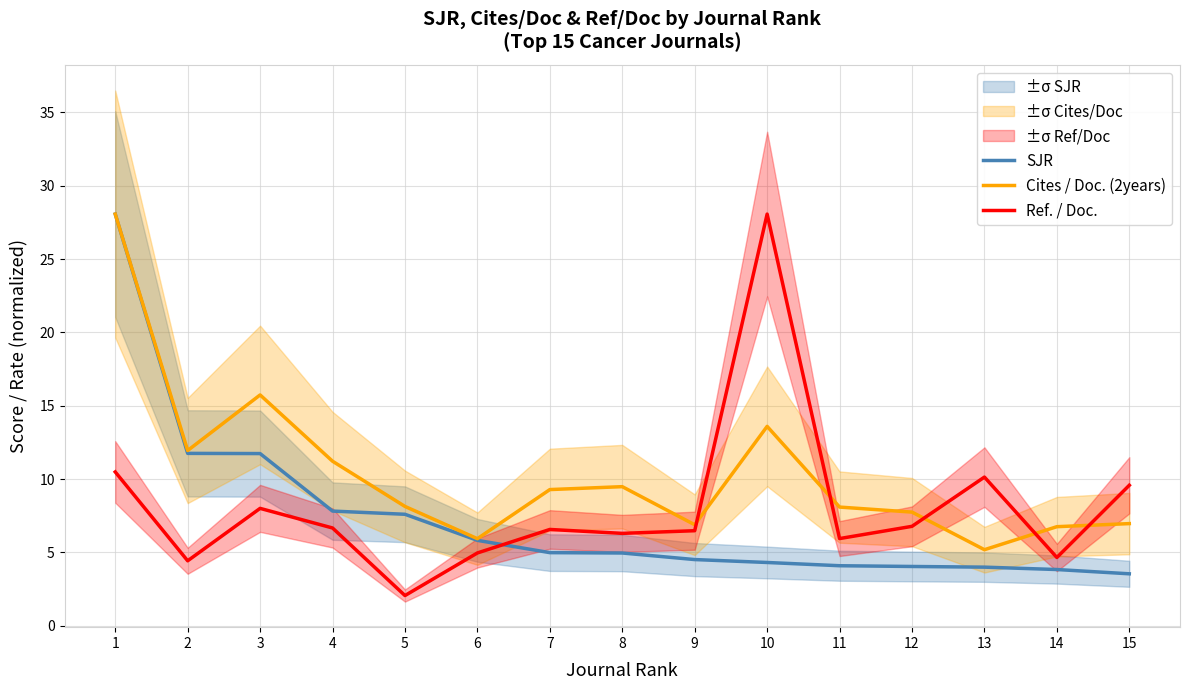

What is the minimum value for Cites / Doc. (2years)?

5.2